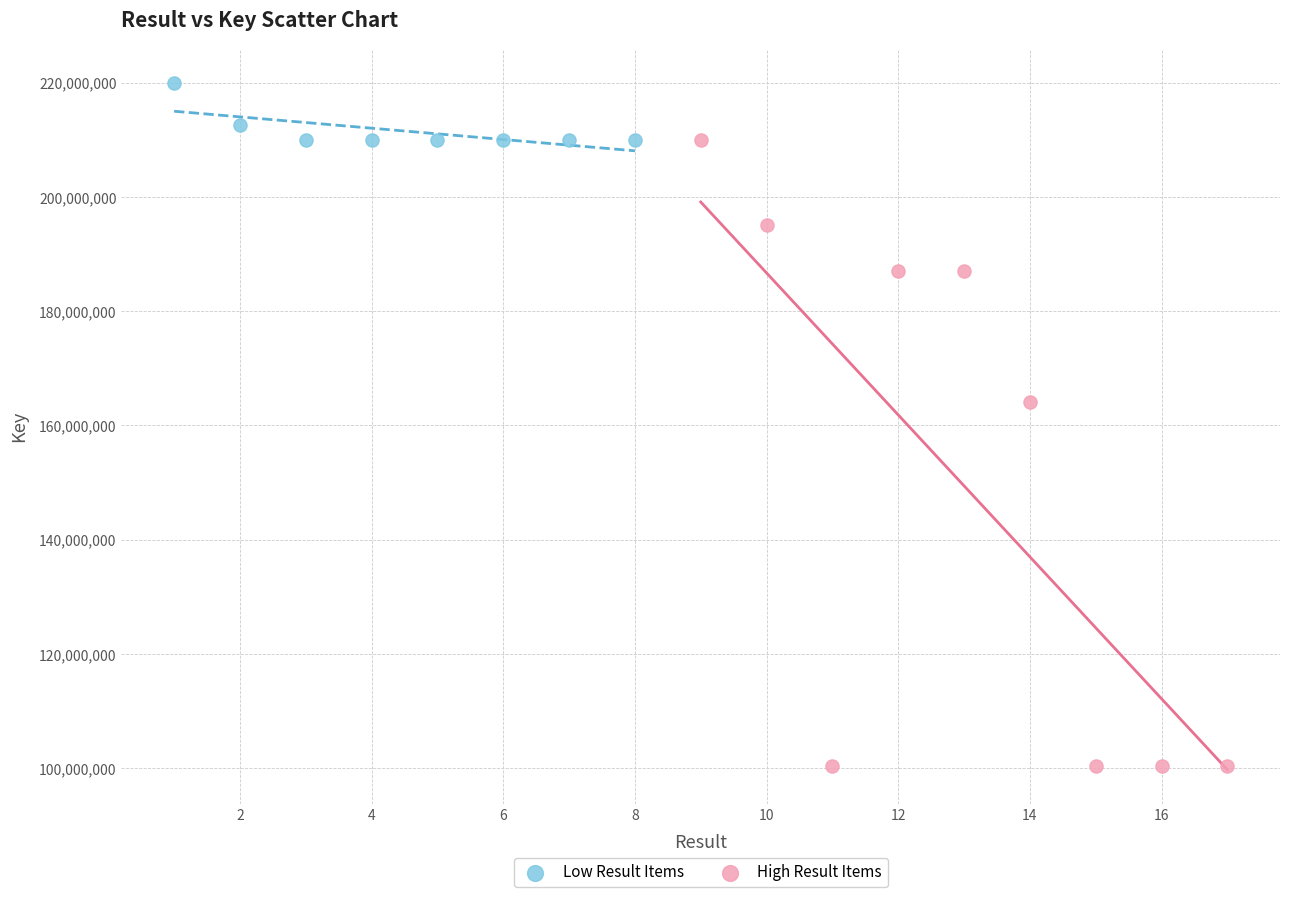

What are all the series names shown in the legend?

Low Result Items, High Result Items